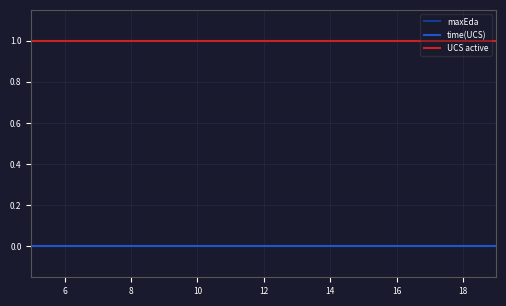

How many lines are shown in the chart?

3